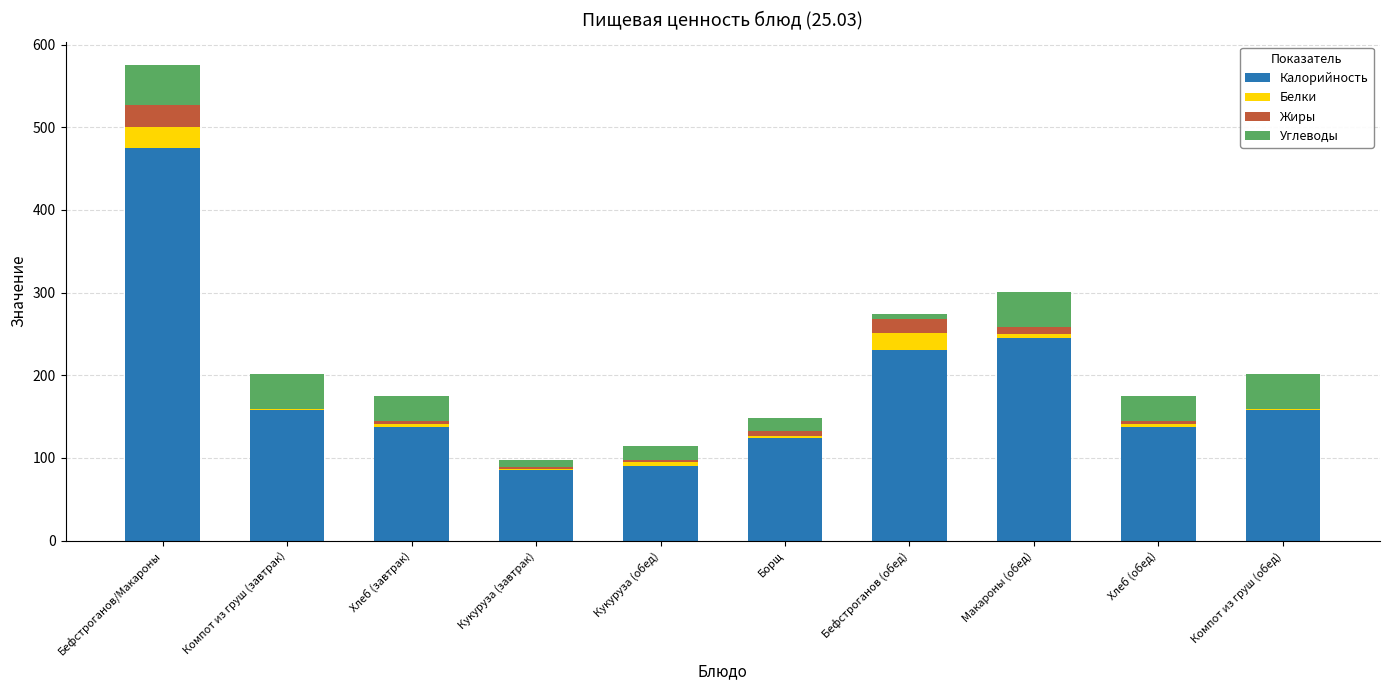

Is it true that Калорийность equals 138 at Хлеб (обед)?

True